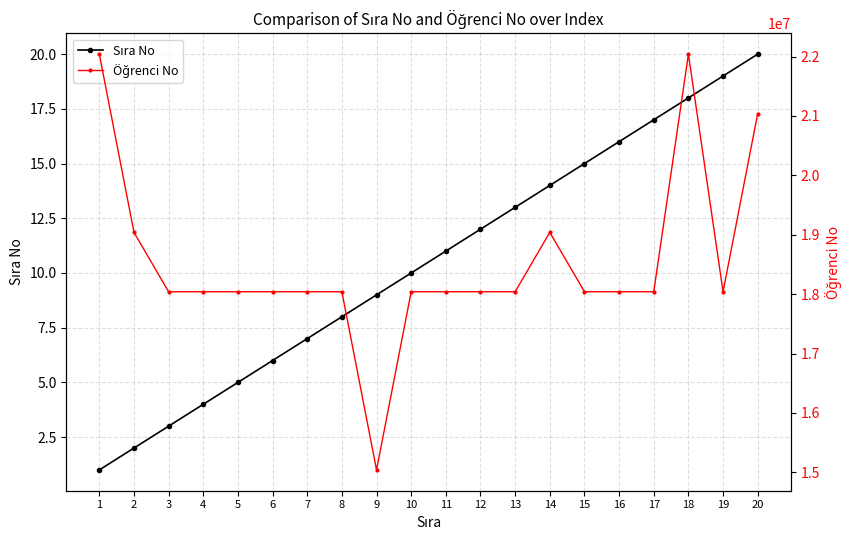

True or false: Öğrenci No has more than 1 interior local peaks.

True